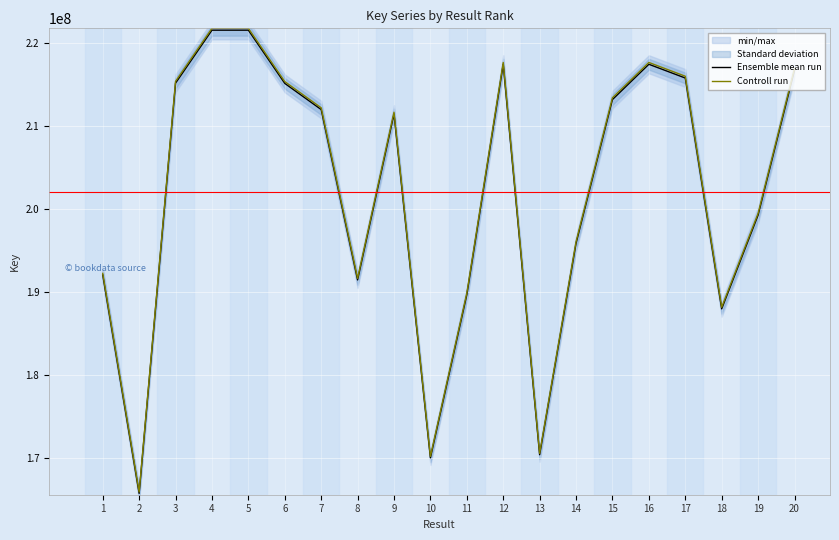

At which label does Ensemble mean run reach its peak?

4